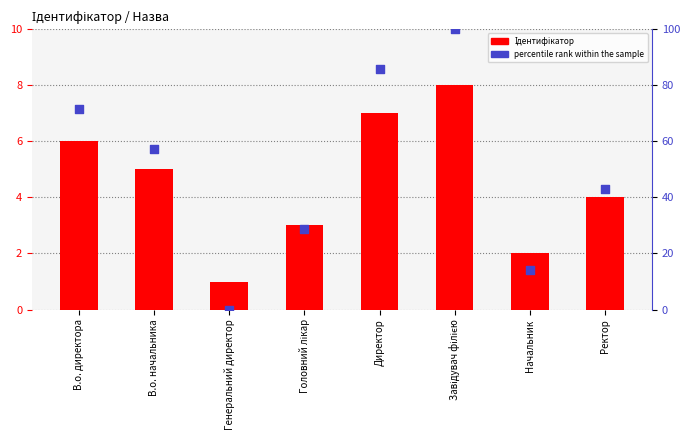

Is the value of Ідентифікатор at В.о. директора greater than the value of percentile rank at Генеральний директор?

Yes